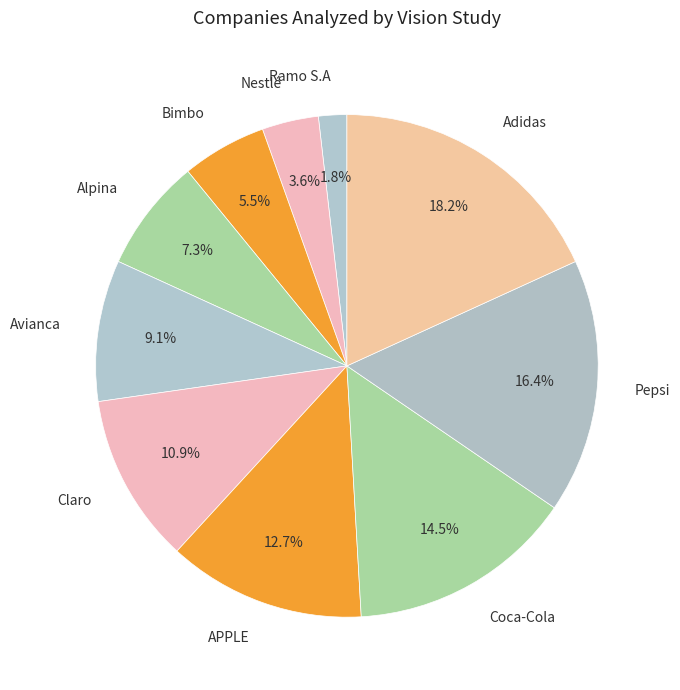

Is it true that Adidas is 18% of the pie?

True